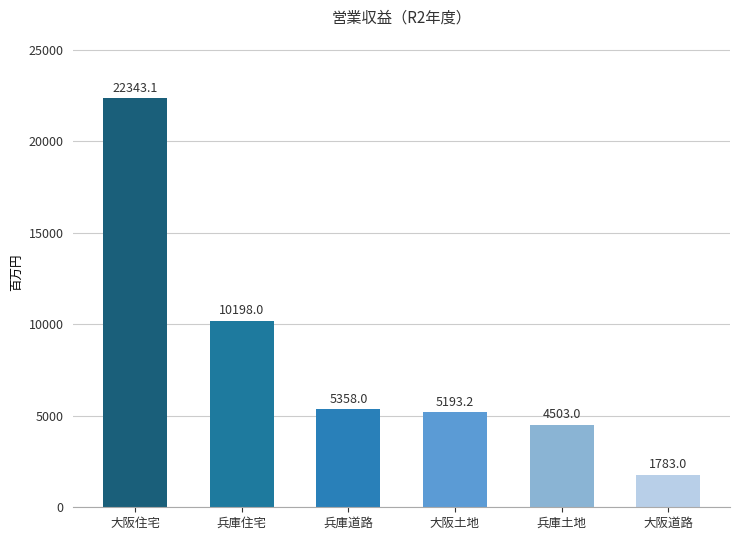

Where is the data nearest to the value 12063?

兵庫住宅